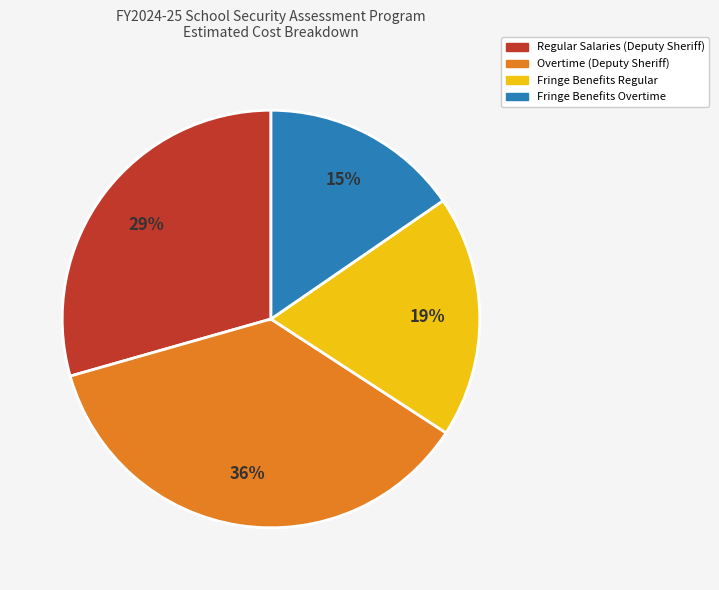

Count the number of slices in the pie.

4